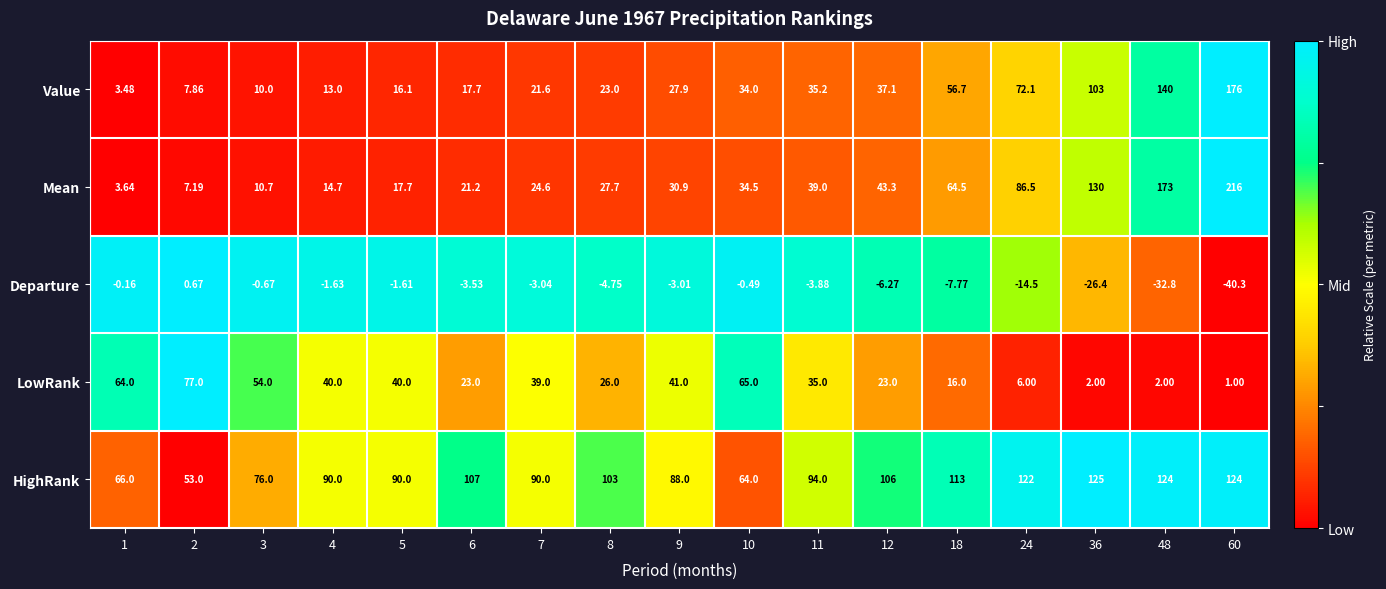

Which series has the largest total across all categories?

HighRank